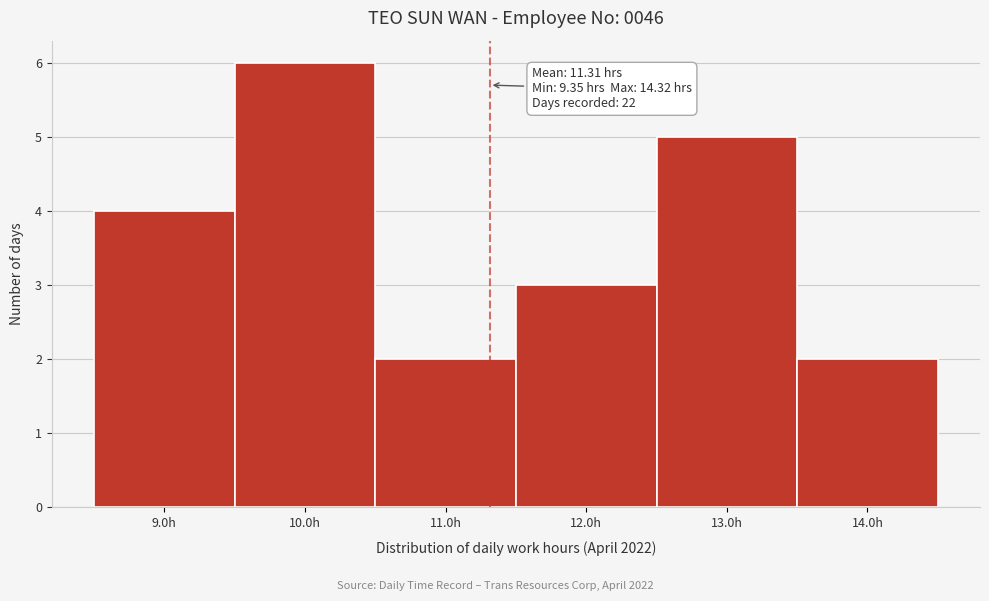

Over which range of the x-axis is the bar tallest?

9.5 to 10.5